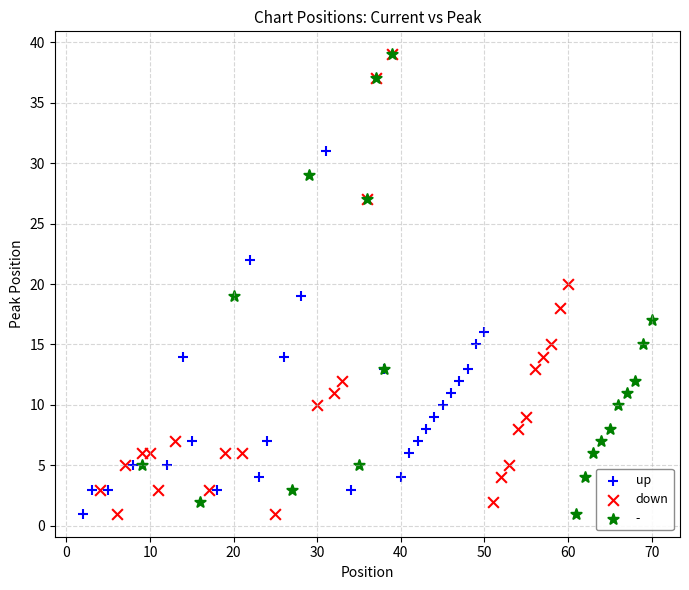

What are all the series names shown in the legend?

up, down, -